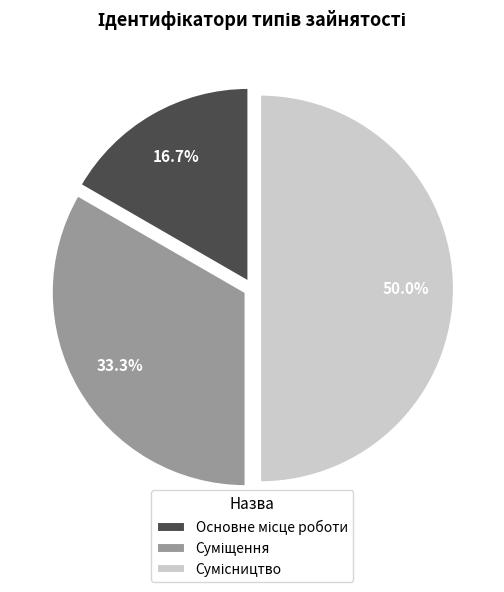

Which slice is the largest?

Сумісництво